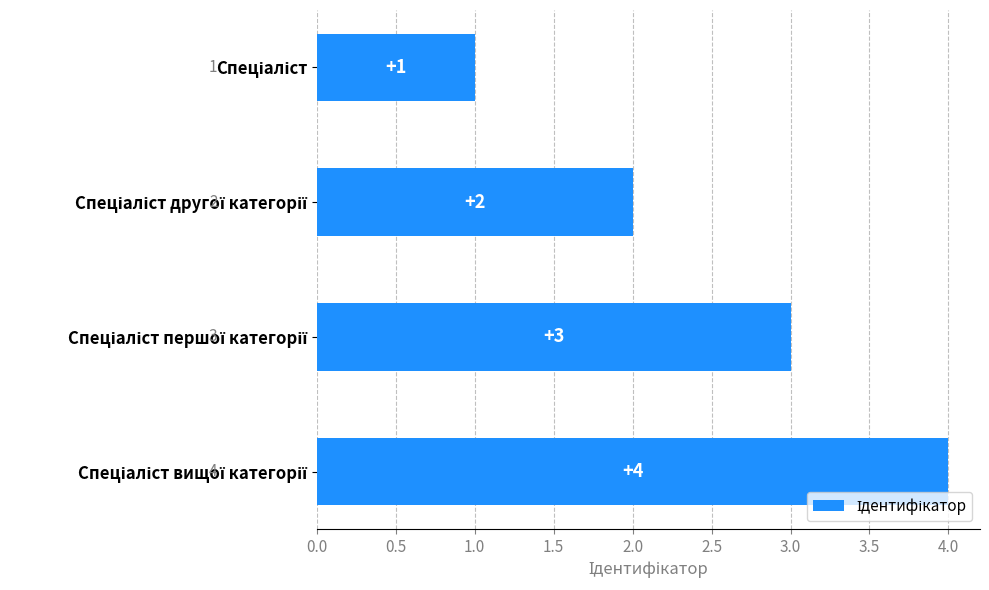

Count the number of categories in the chart.

4